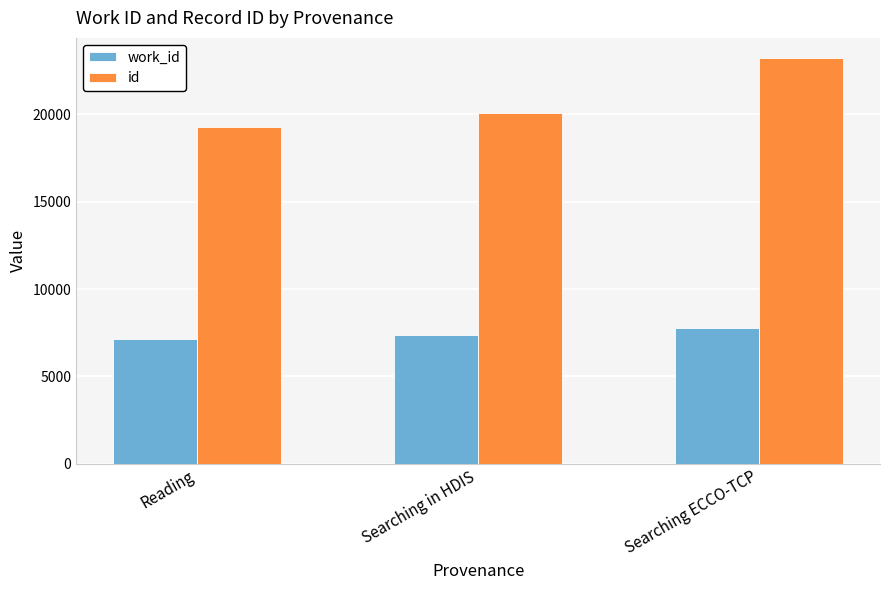

What is the minimum value for work_id?

7120